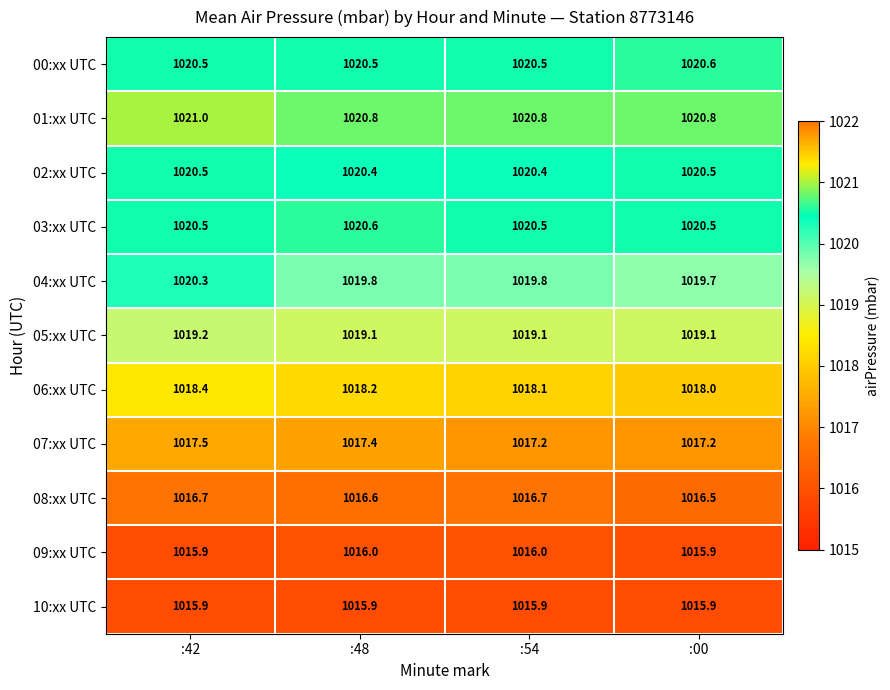

The 00:xx UTC series shows 1020.5 at :42. True or false?

True